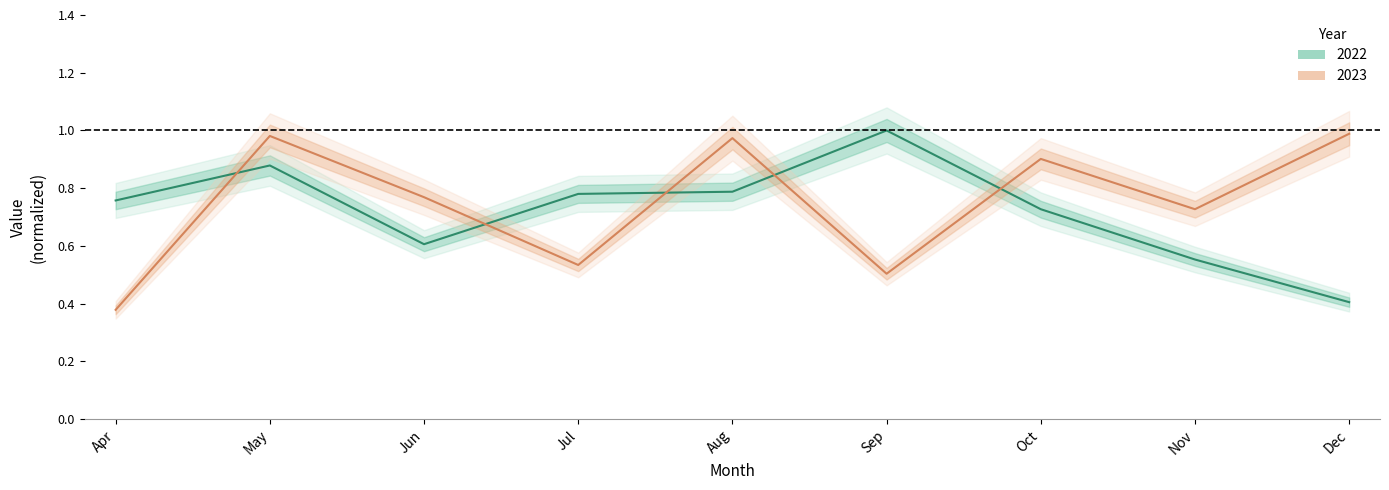

True or false: 2023 and 2022 cross at least once.

True